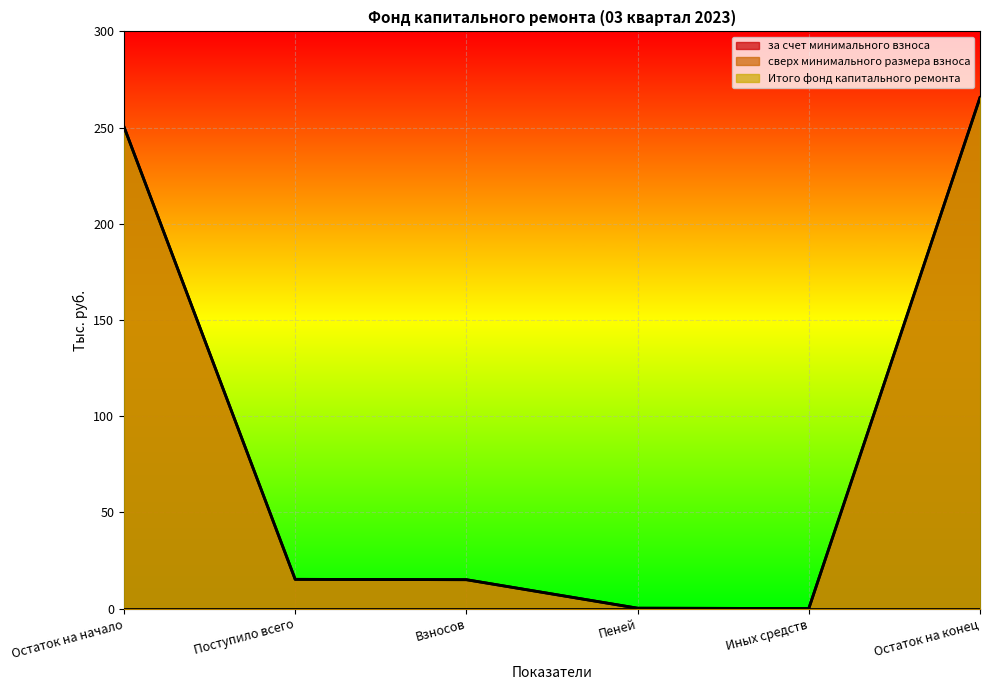

Reading right to left, extract all data points from this chart.

за счет минимального взноса: 265.6	0.0	0.2	15.0	15.2	250.4
Итого фонд капитального ремонта: 265.6	0.0	0.2	15.0	15.2	250.4